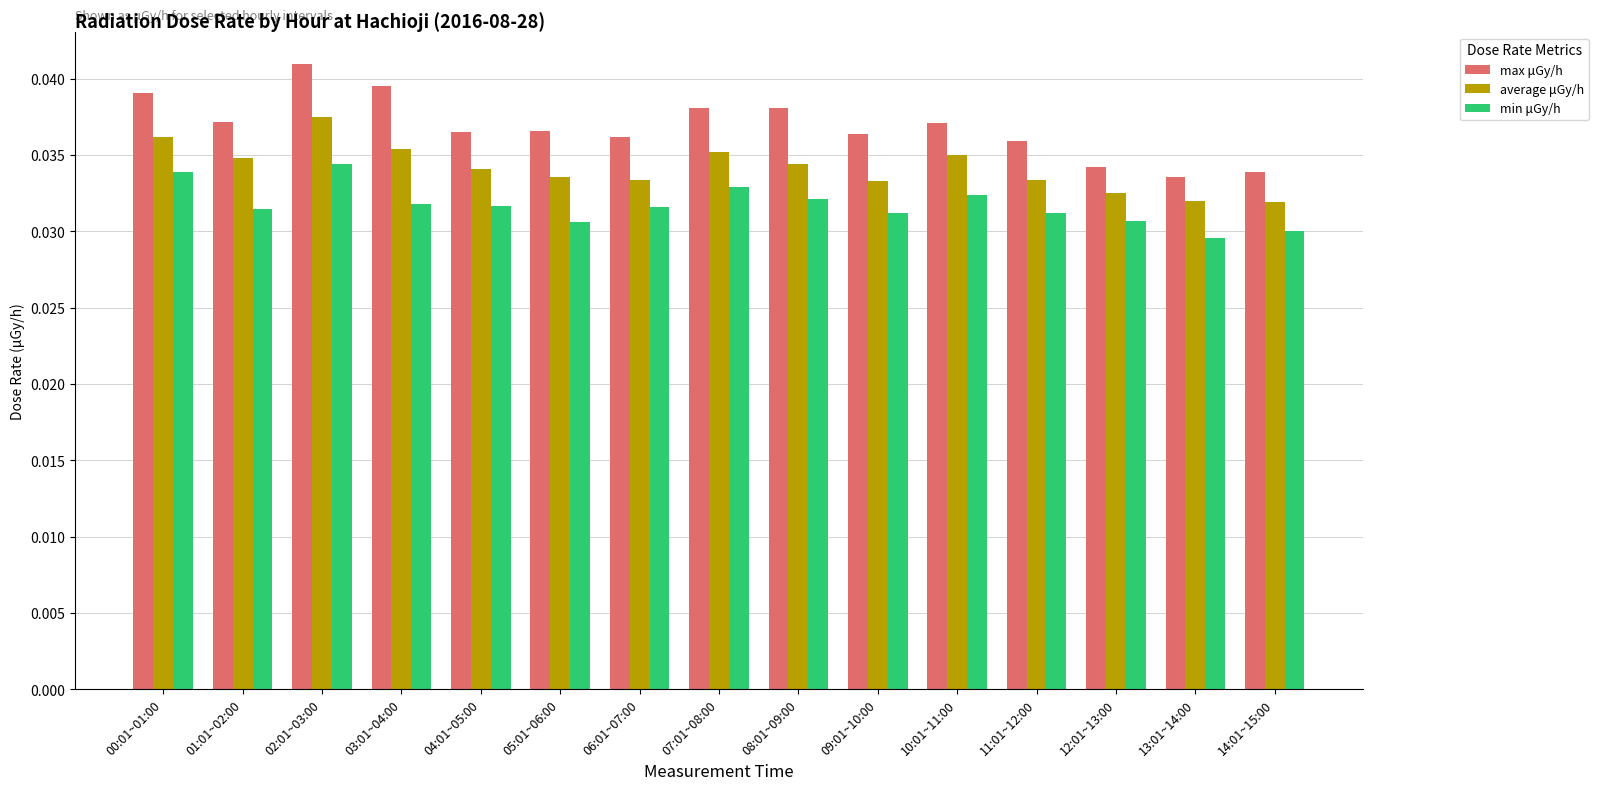

Which series has the widest spread of values?

max μGy/h